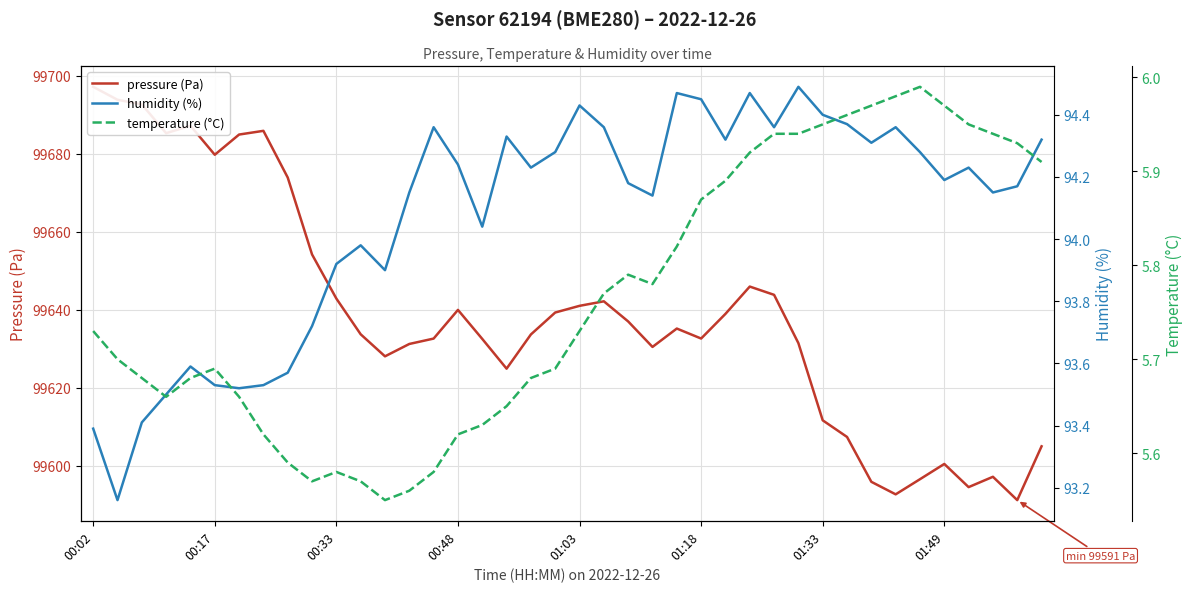

What is the value of the temperature (°C) point at the 30th from the left?

5.9